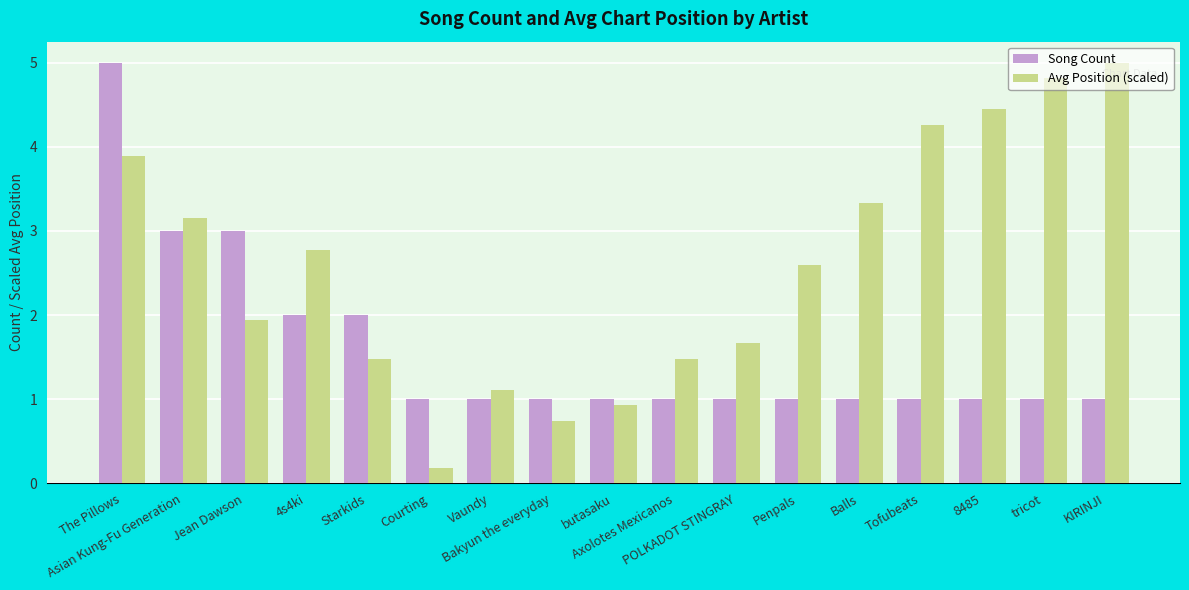

The Song Count series shows 1.8 at Penpals. True or false?

False